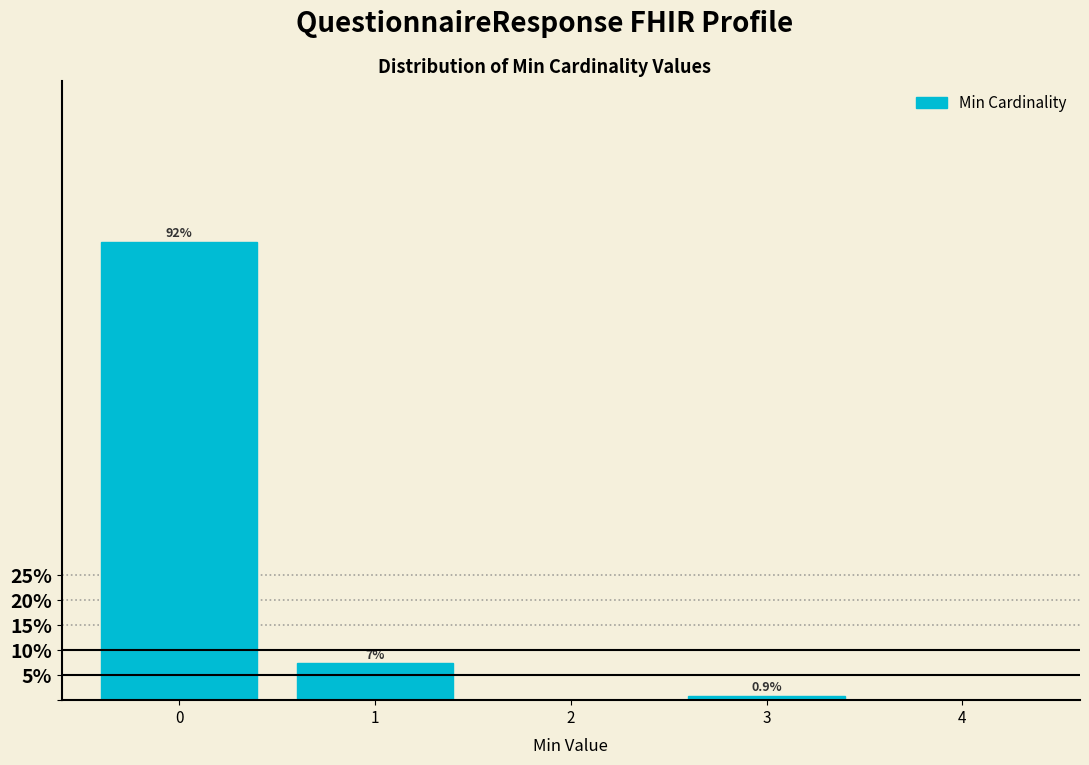

The chart shows a value of 139.5 at 0. True or false?

False